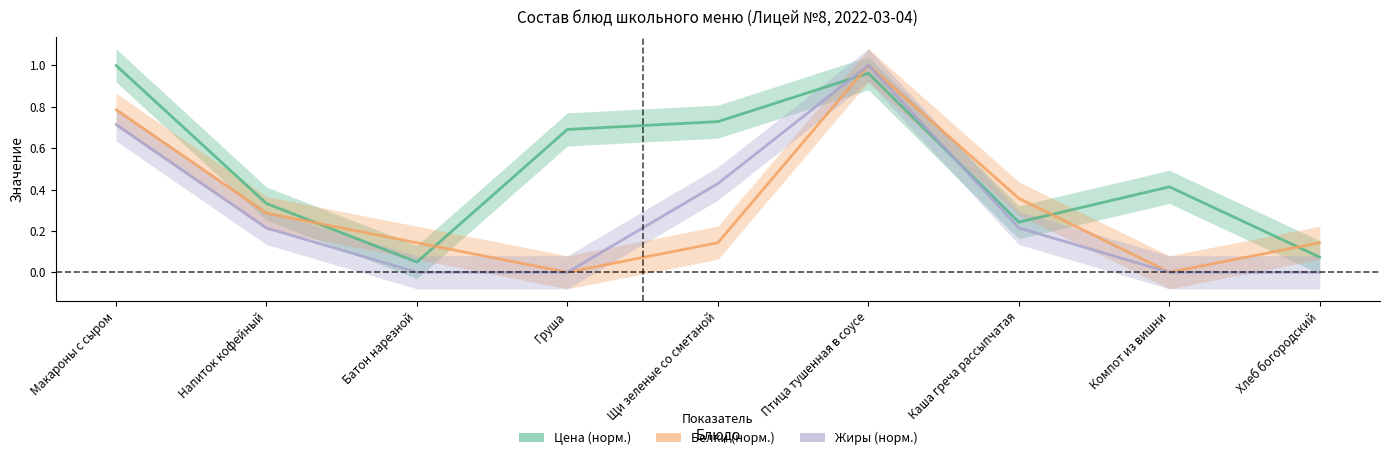

At how many categories does at least one series exceed 0?

9